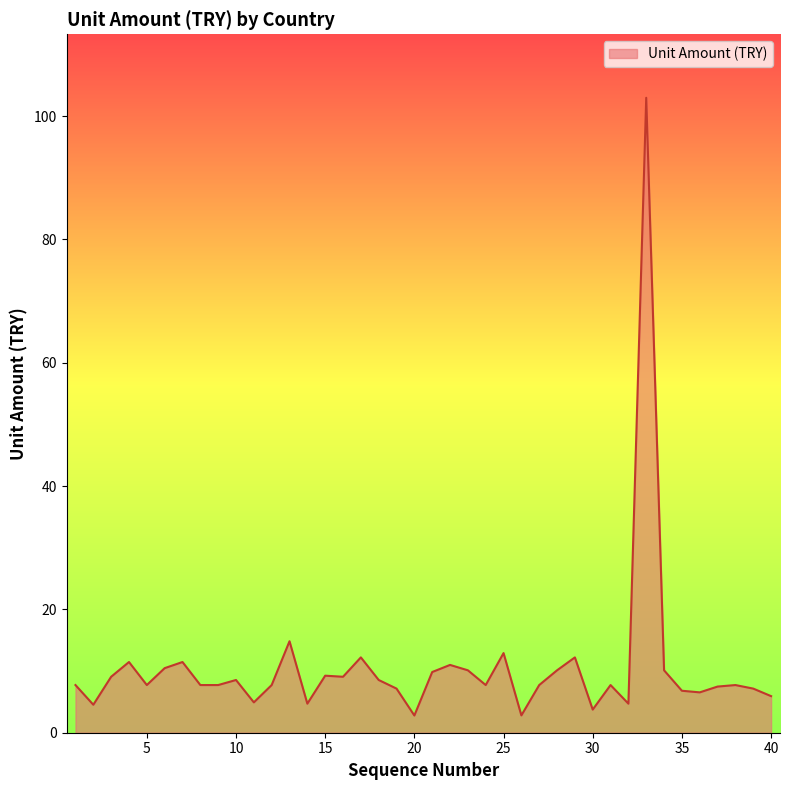

What is the maximum value shown in the chart?

103.0